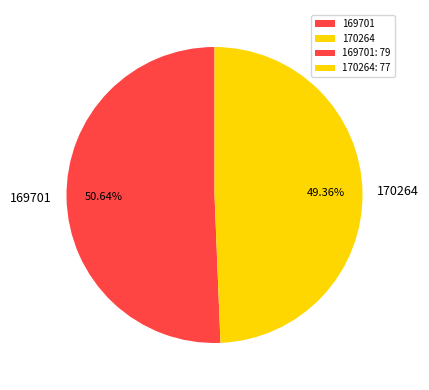

Between 170264 and 169701, which is larger?

169701